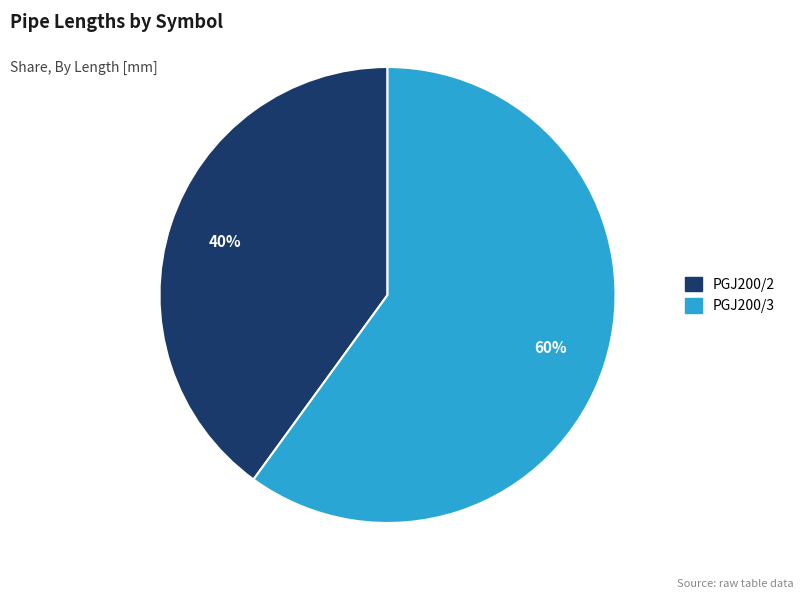

What is the ratio of the value at PGJ200/3 to the value at PGJ200/2?

1.5